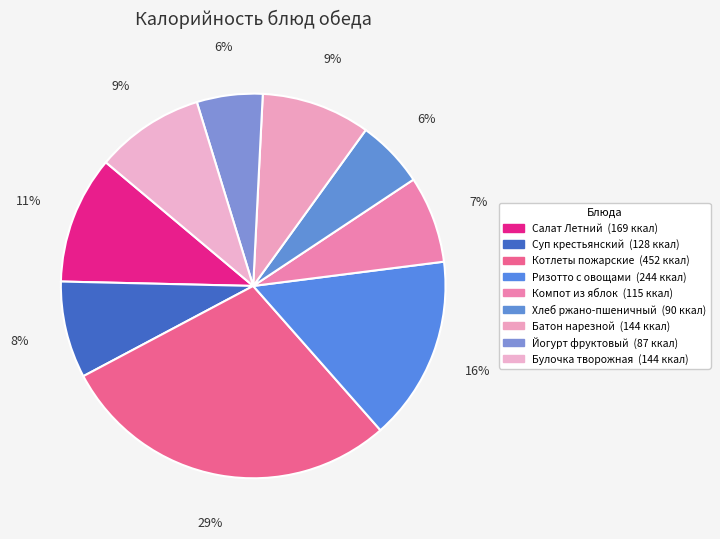

How many slices are in this pie chart?

9